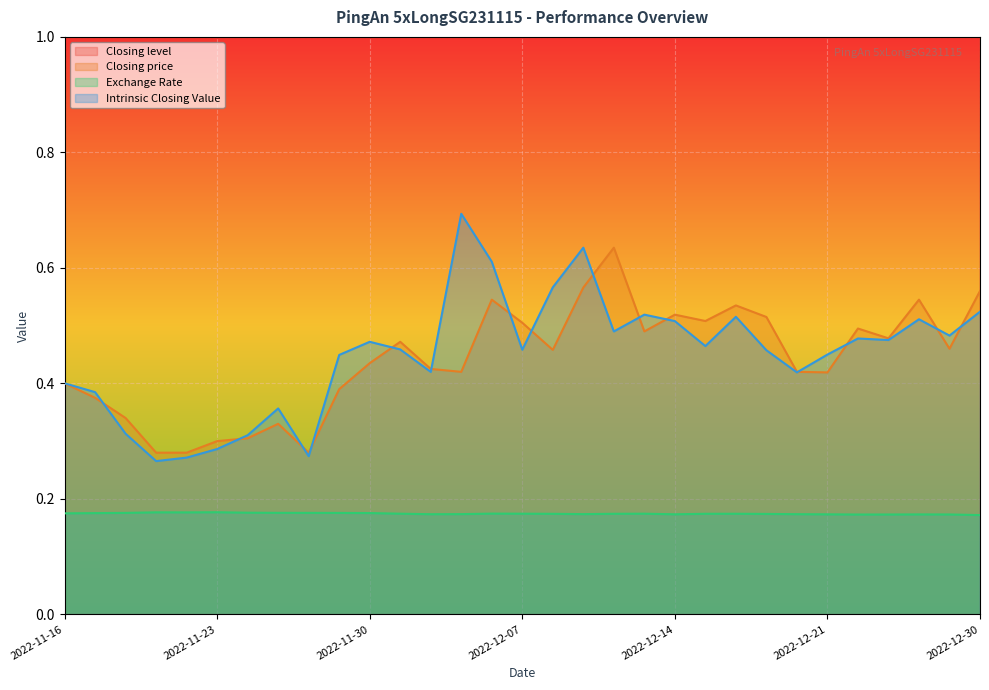

In Exchange Rate, how many points are higher than both neighbors (excluding endpoints)?

6